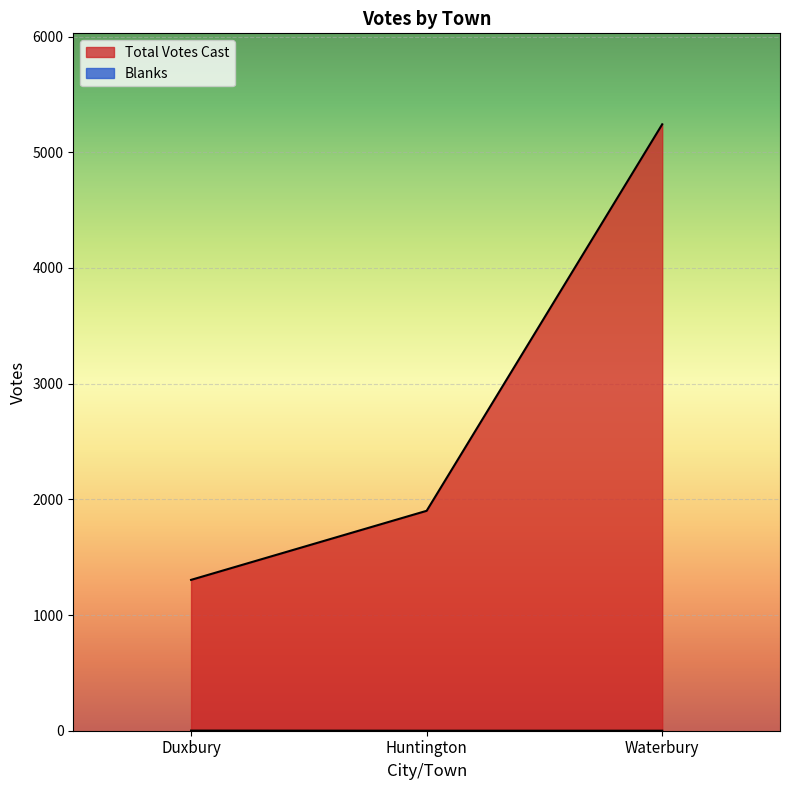

True or false: Total Votes Cast has a value of 1966 at Duxbury.

False